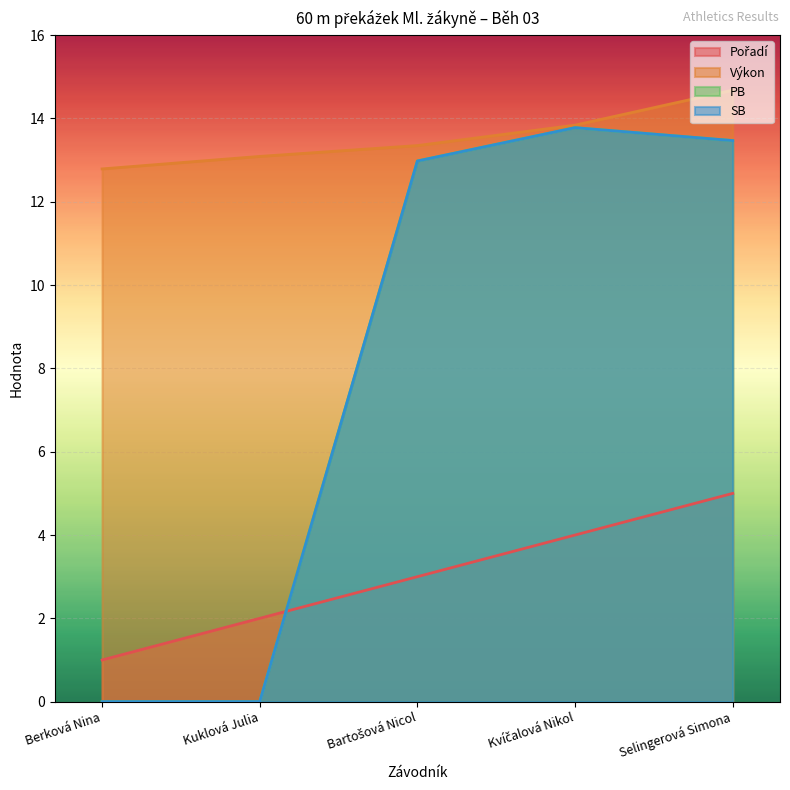

At which label does PB first exceed 12?

Bartošová Nicol